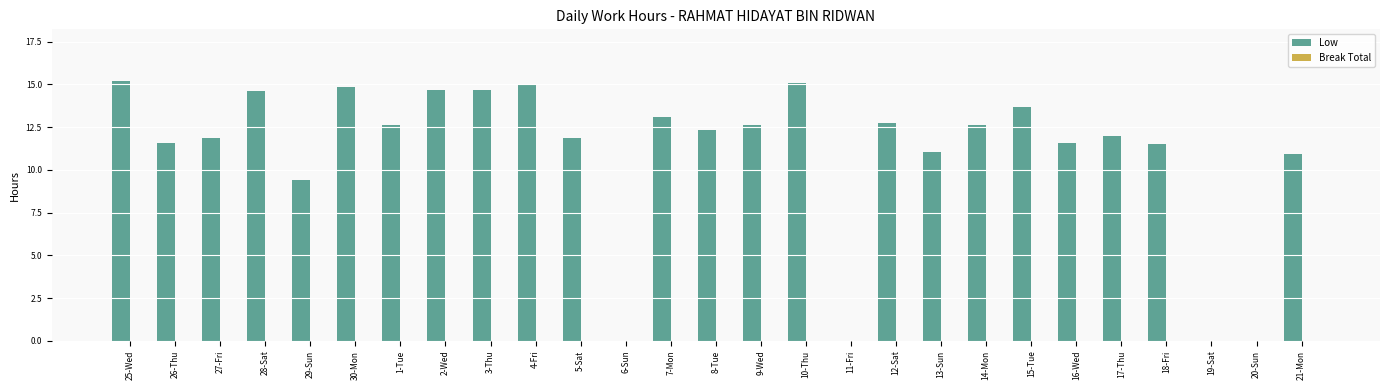

Between 15-Tue and 4-Fri, which is larger?

4-Fri